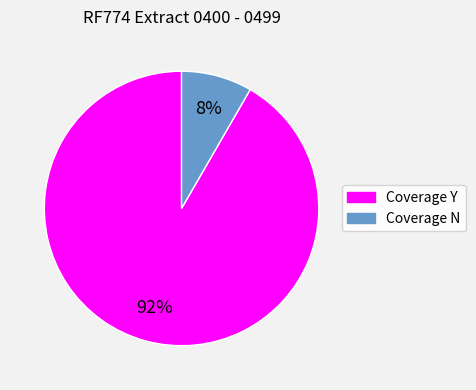

Does any single category account for the majority?

Yes